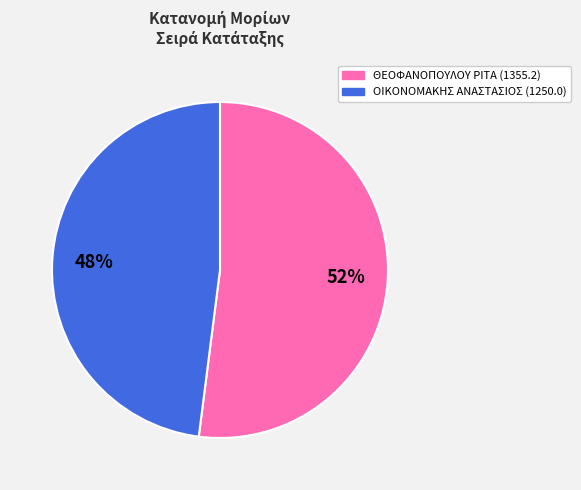

To the nearest percent, what is the average slice percentage?

50%